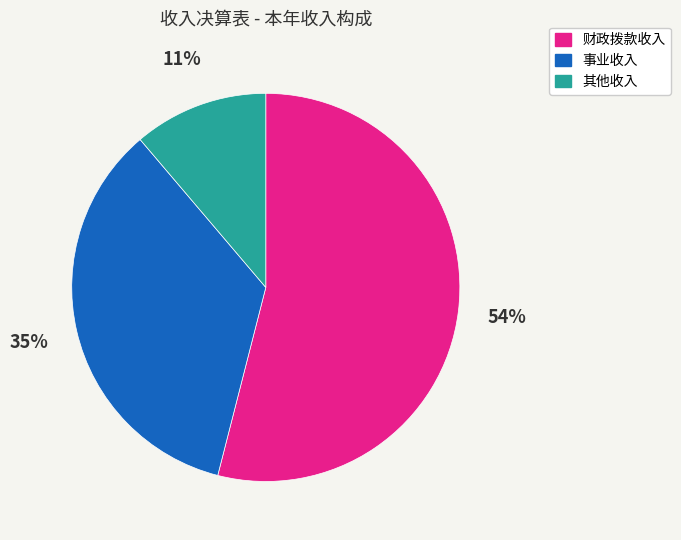

Between 事业收入 and 财政拨款收入, which is larger?

财政拨款收入